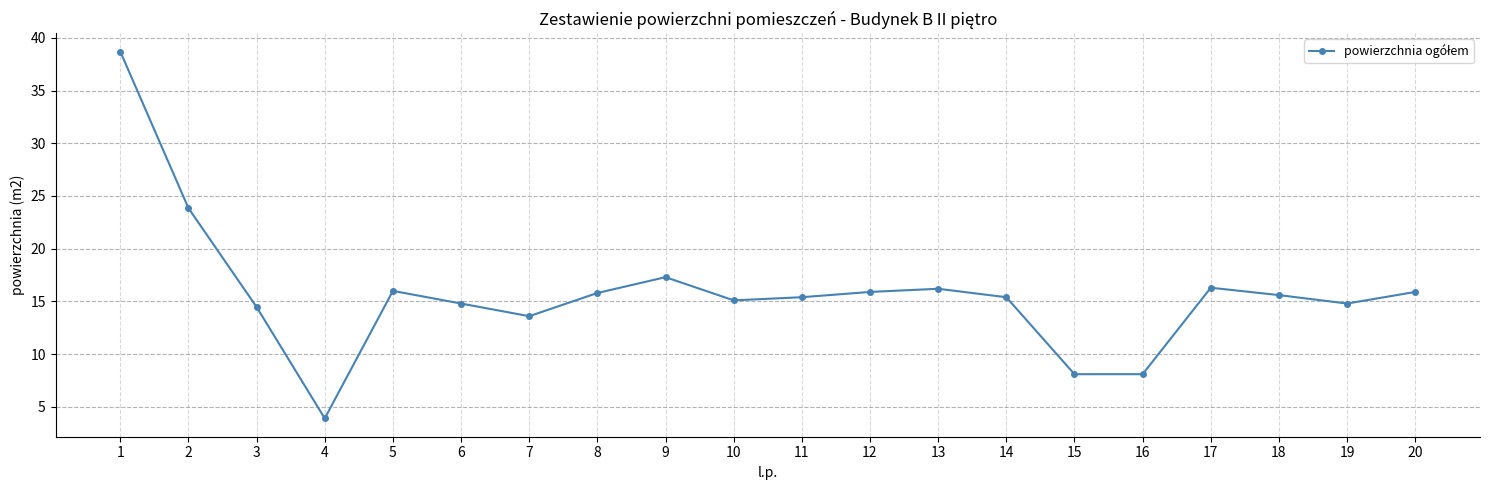

What is the sum of all values?

315.2